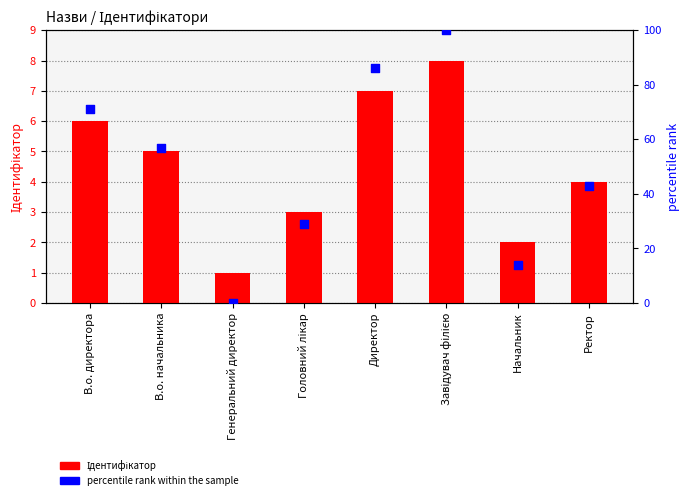

Is the value of Ідентифікатор at Ректор greater than the value of percentile rank within the sample at Головний лікар?

No